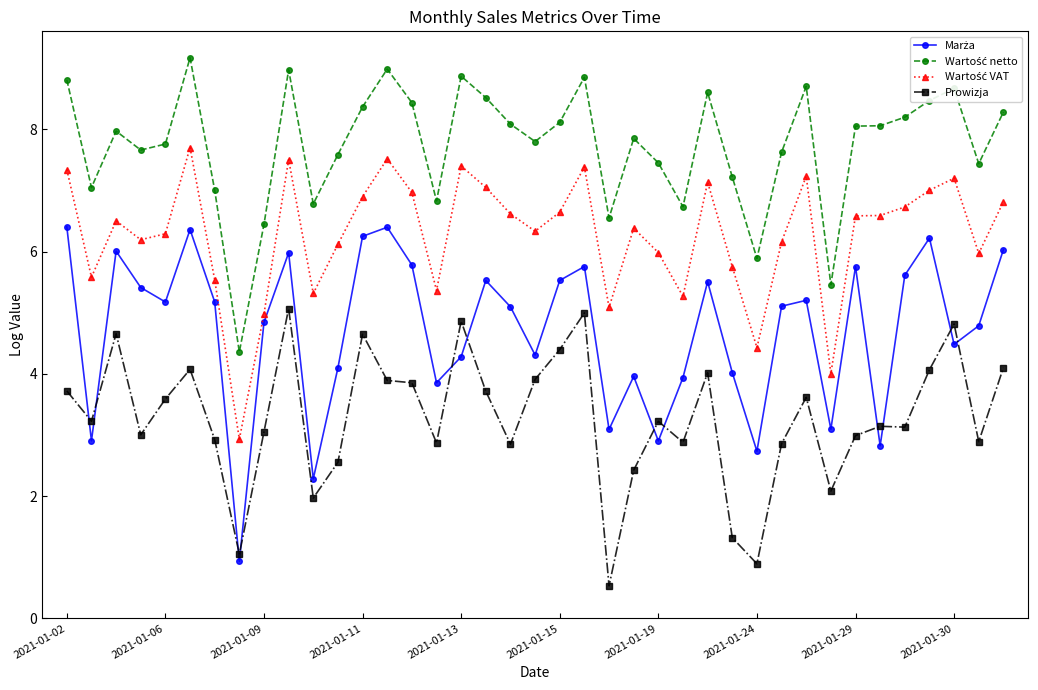

What is the lowest value of the Prowizja series?

0.5